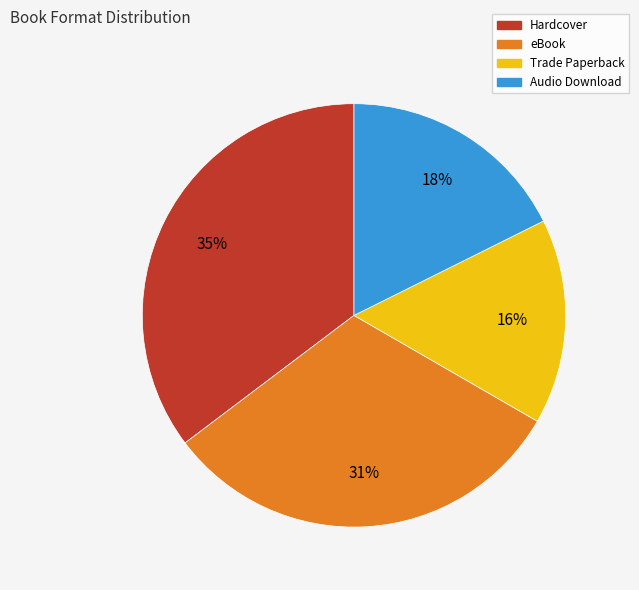

To the nearest percent, what is the average slice percentage?

25%